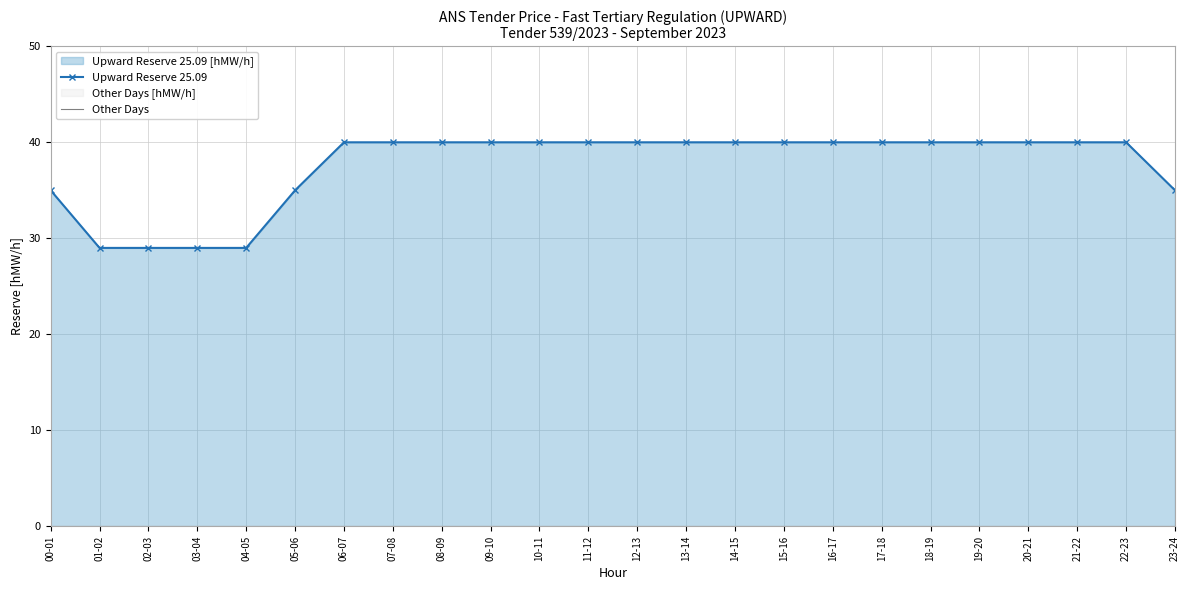

What is the greatest value displayed?

40